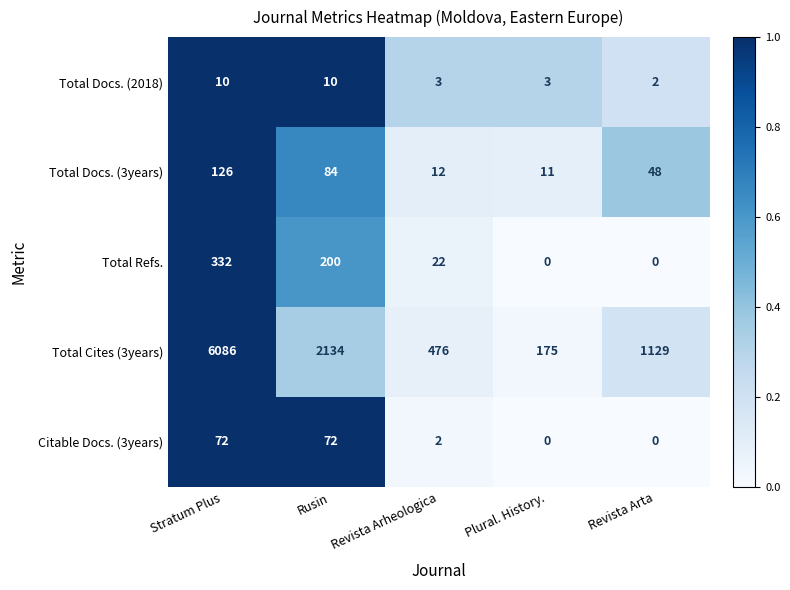

Which series has the largest total across all categories?

Total Cites (3years)